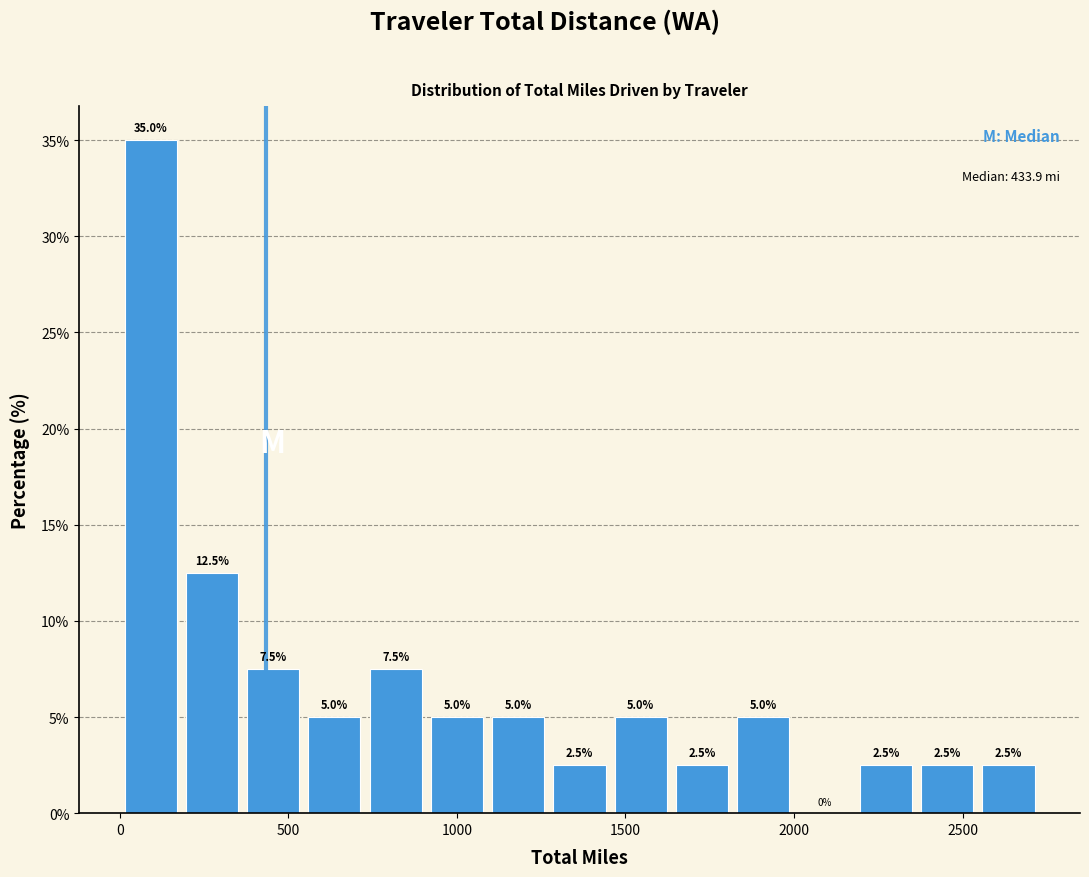

Read against the x-axis, roughly where is the centre of the tallest bar?

100